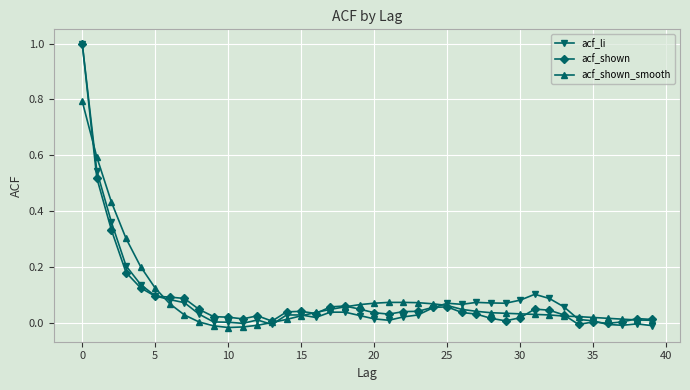

What is the maximum value shown in the chart?

1.0